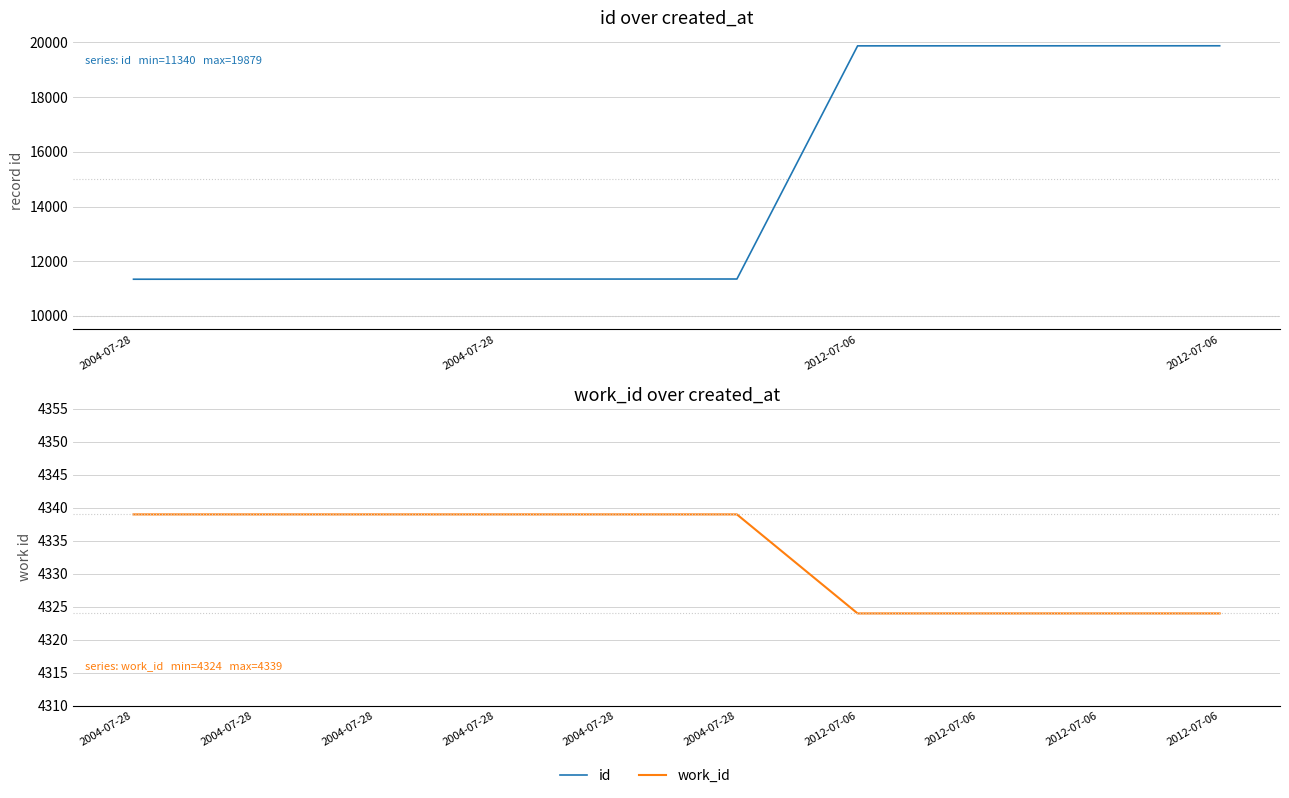

Rank the series at 4 from lowest to highest value.

work_id, id